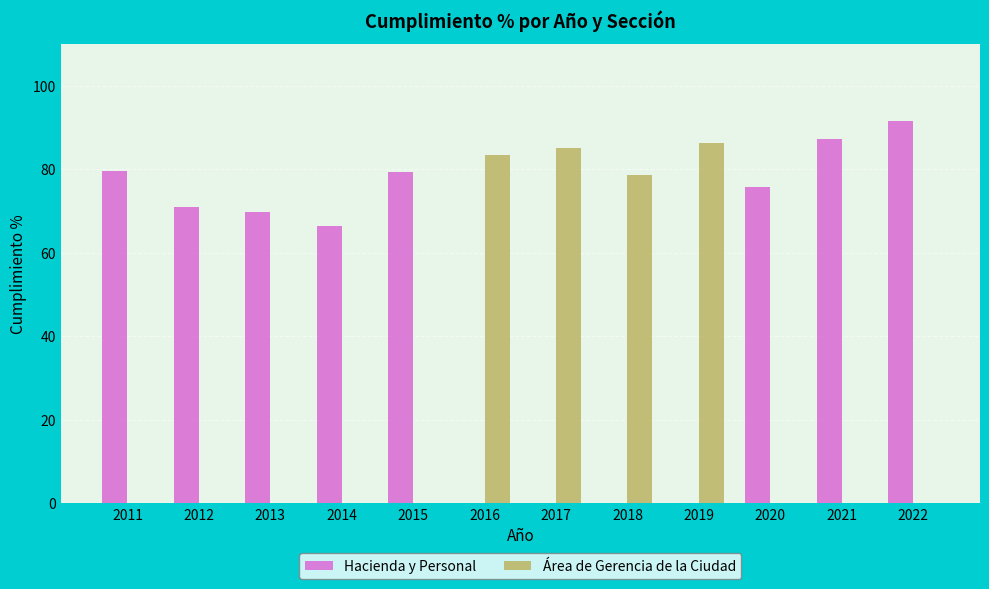

At which category is the sum across all series the highest?

2022